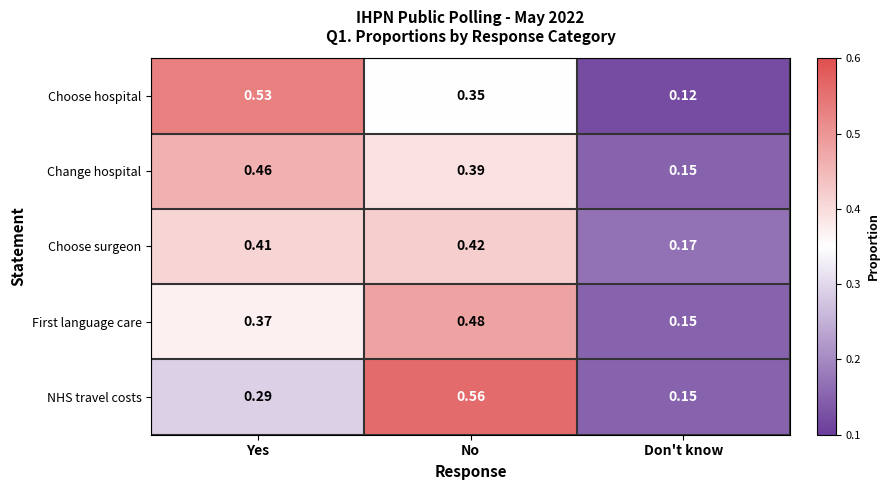

Rank the series by their maximum value, from lowest to highest.

Choose surgeon, Change hospital, First language care, Choose hospital, NHS travel costs